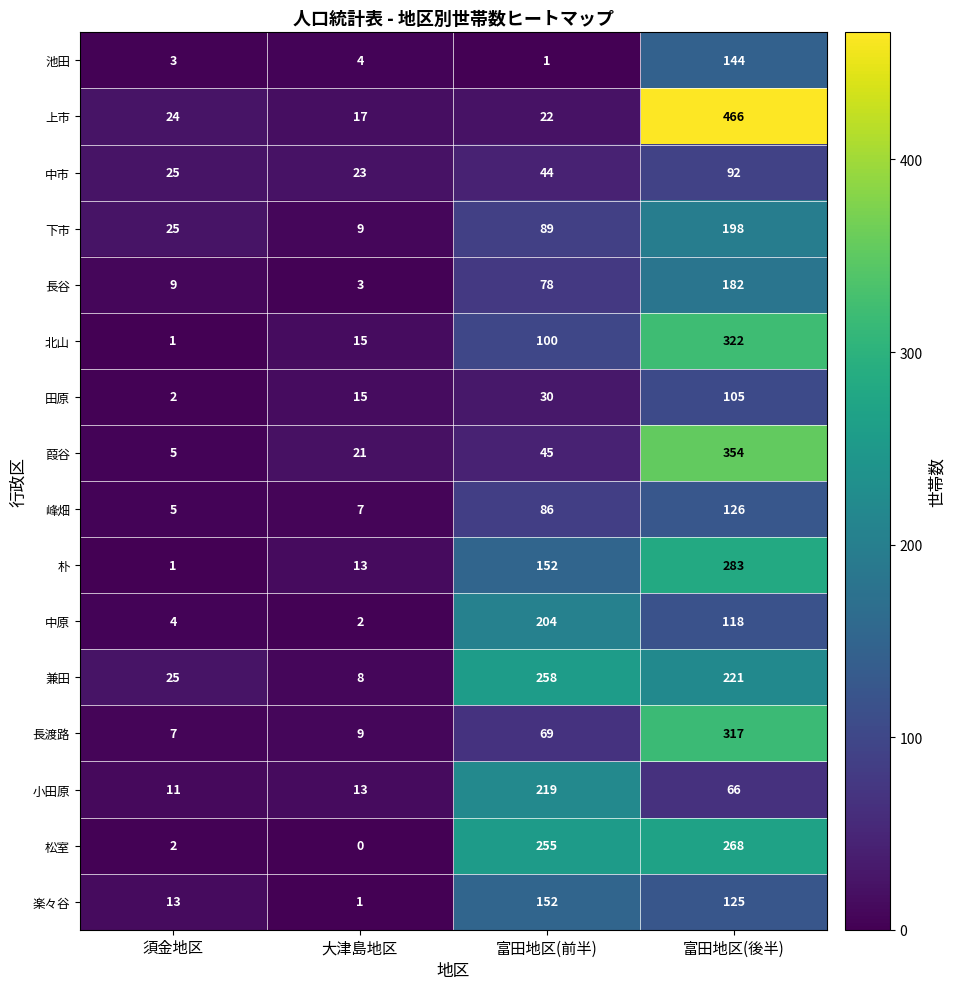

At how many categories does at least one series exceed 437?

1